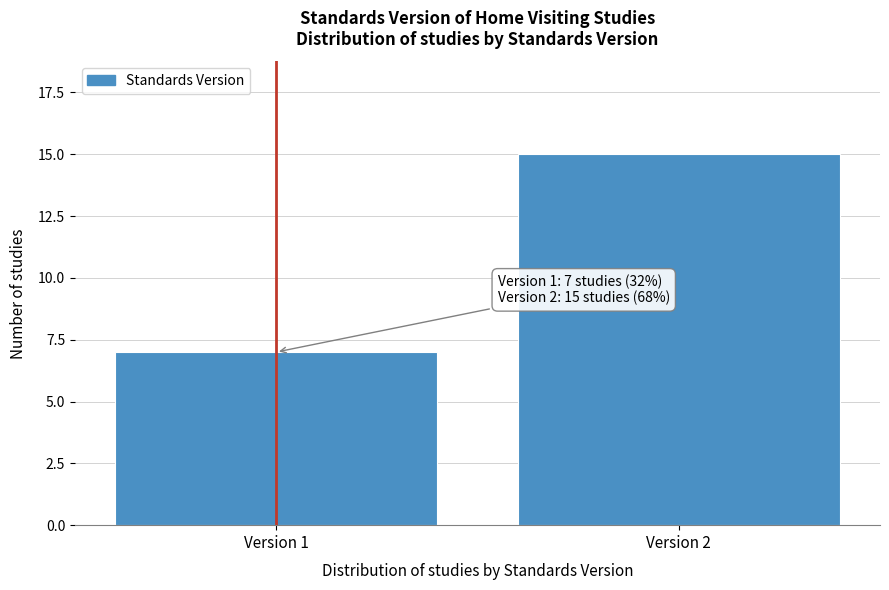

Reading left to right, extract all data points from this chart.

Version 1=7	Version 2=15